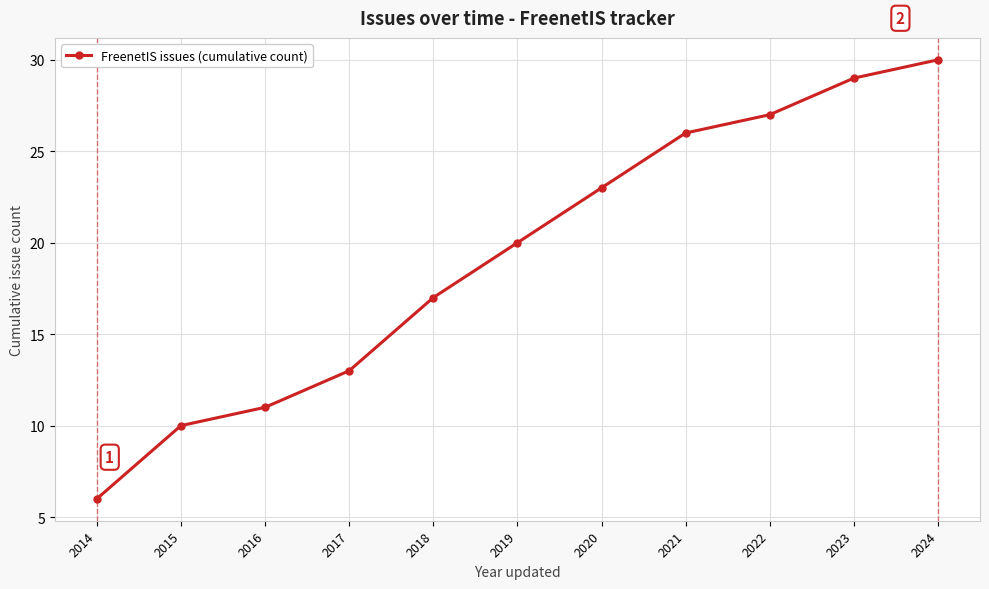

True or false: there are more than 1 points higher than both neighbors.

False